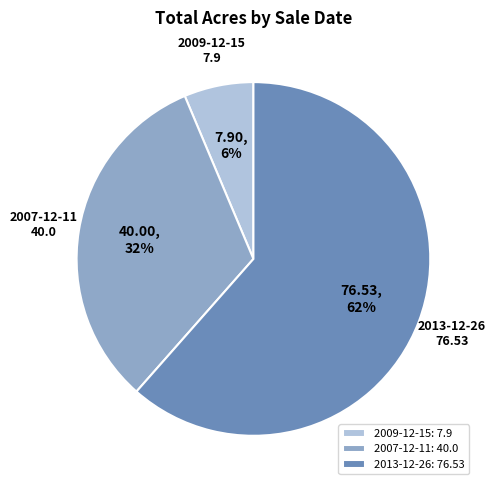

Which slice is the smallest?

2009-12-15